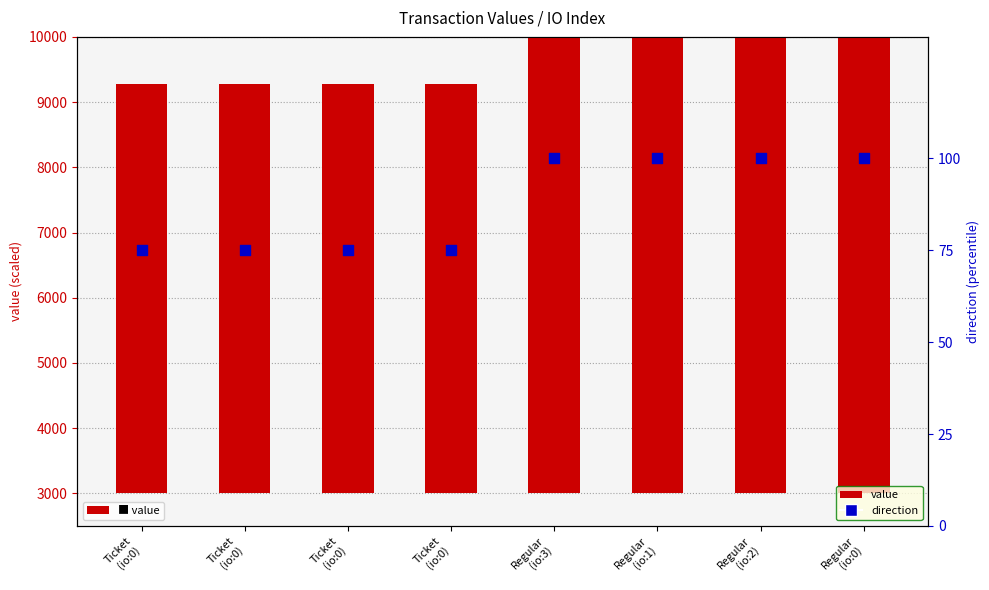

Which series reaches the minimum Y coordinate?

direction